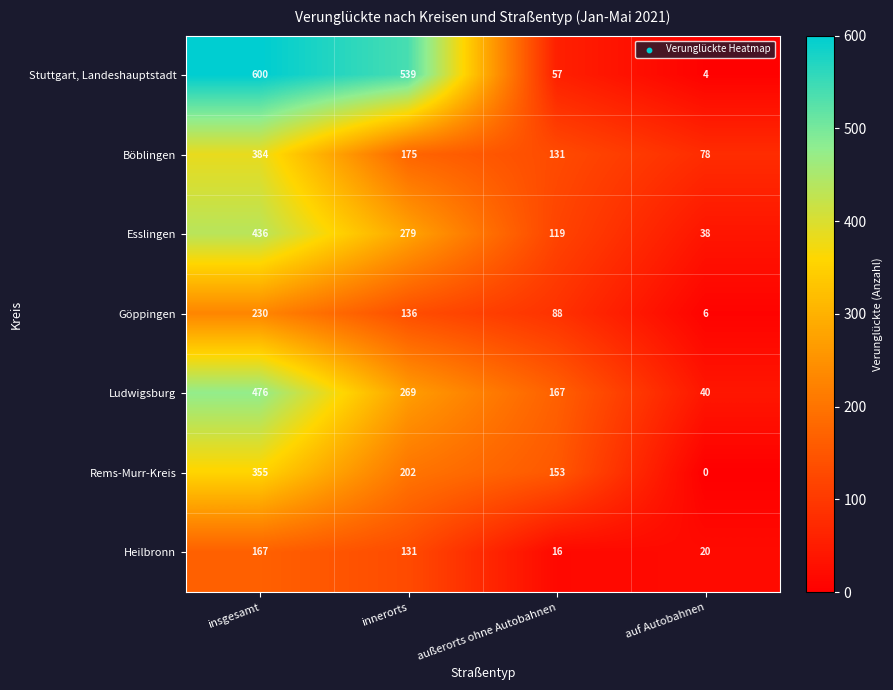

Reading left to right, transcribe all the data shown in this chart.

Stuttgart, Landeshauptstadt: insgesamt=600	innerorts=539	außerorts ohne Autobahnen=57	auf Autobahnen=4
Böblingen: insgesamt=384	innerorts=175	außerorts ohne Autobahnen=131	auf Autobahnen=78
Esslingen: insgesamt=436	innerorts=279	außerorts ohne Autobahnen=119	auf Autobahnen=38
Göppingen: insgesamt=230	innerorts=136	außerorts ohne Autobahnen=88	auf Autobahnen=6
Ludwigsburg: insgesamt=476	innerorts=269	außerorts ohne Autobahnen=167	auf Autobahnen=40
Rems-Murr-Kreis: insgesamt=355	innerorts=202	außerorts ohne Autobahnen=153	auf Autobahnen=0
Heilbronn: insgesamt=167	innerorts=131	außerorts ohne Autobahnen=16	auf Autobahnen=20